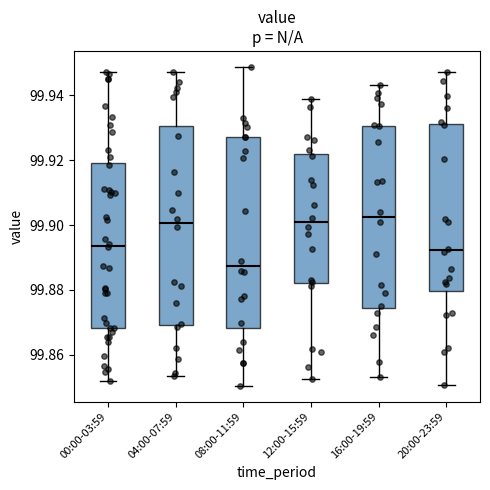

Reading left to right, transcribe this box plot: for each box, give where its median line is, the range the box spans, and where its two whiskers end, as read against the y-axis. The values are not printed on the chart, so give them approximately, as read against the axis.

00:00-03:59: median 99.894, box 99.868 to 99.920, whiskers 99.852 to 99.946
04:00-07:59: median 99.900, box 99.870 to 99.930, whiskers 99.854 to 99.946
08:00-11:59: median 99.888, box 99.868 to 99.928, whiskers 99.850 to 99.948
12:00-15:59: median 99.900, box 99.882 to 99.922, whiskers 99.852 to 99.938
16:00-19:59: median 99.902, box 99.874 to 99.930, whiskers 99.854 to 99.942
20:00-23:59: median 99.892, box 99.880 to 99.932, whiskers 99.850 to 99.948